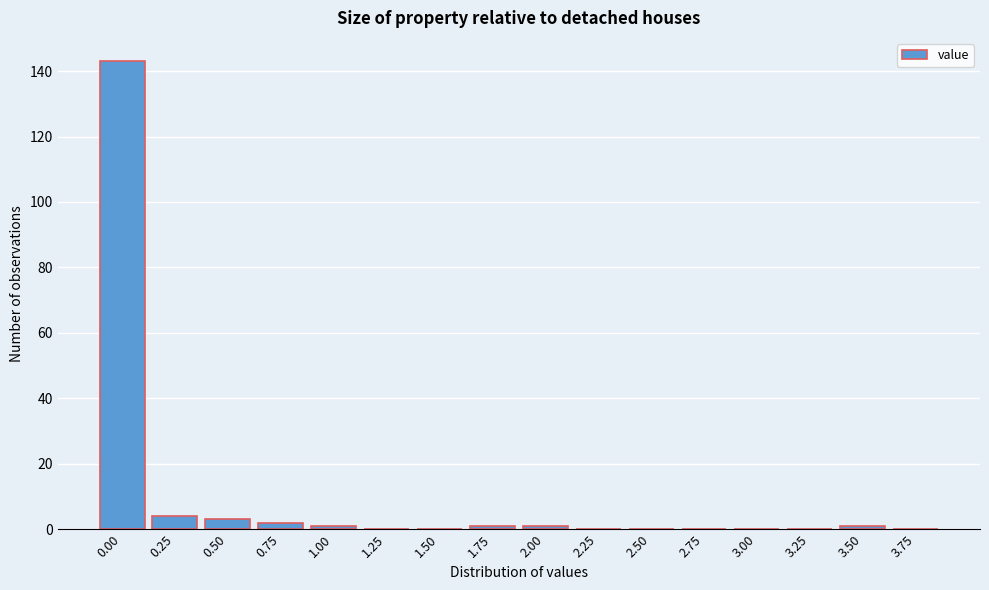

Reading left to right, transcribe all the data shown in this chart.

0.00=143	0.25=4	0.50=3	0.75=2	1.00=1	1.25=0	1.50=0	1.75=1	2.00=1	2.25=0	2.50=0	2.75=0	3.00=0	3.25=0	3.50=1	3.75=0